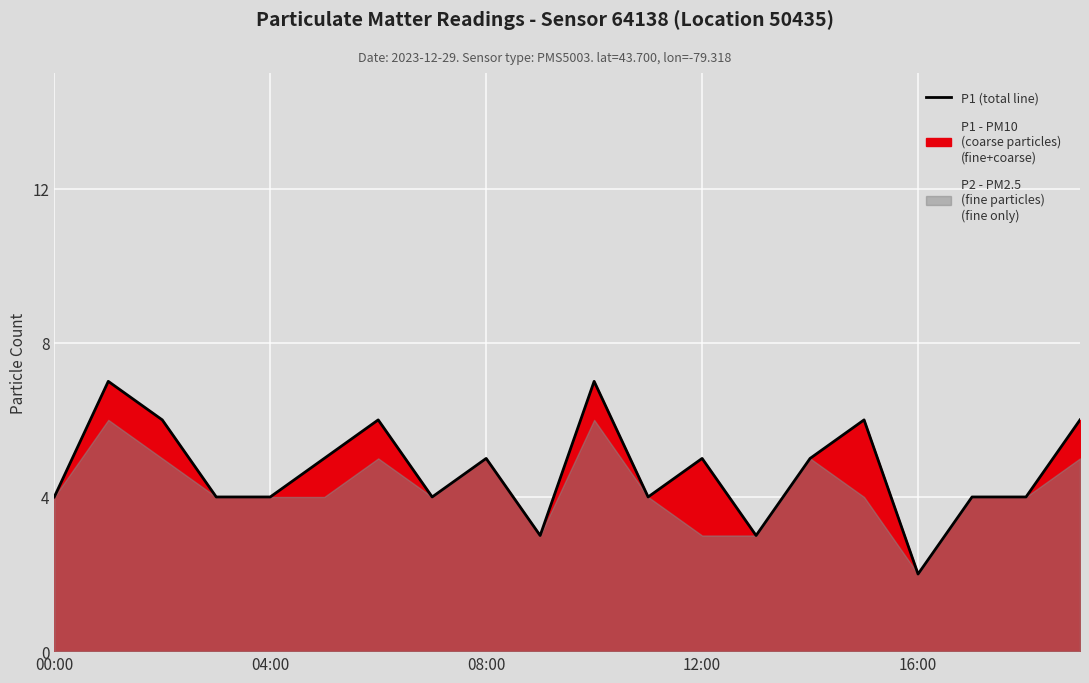

What is the average value?

5